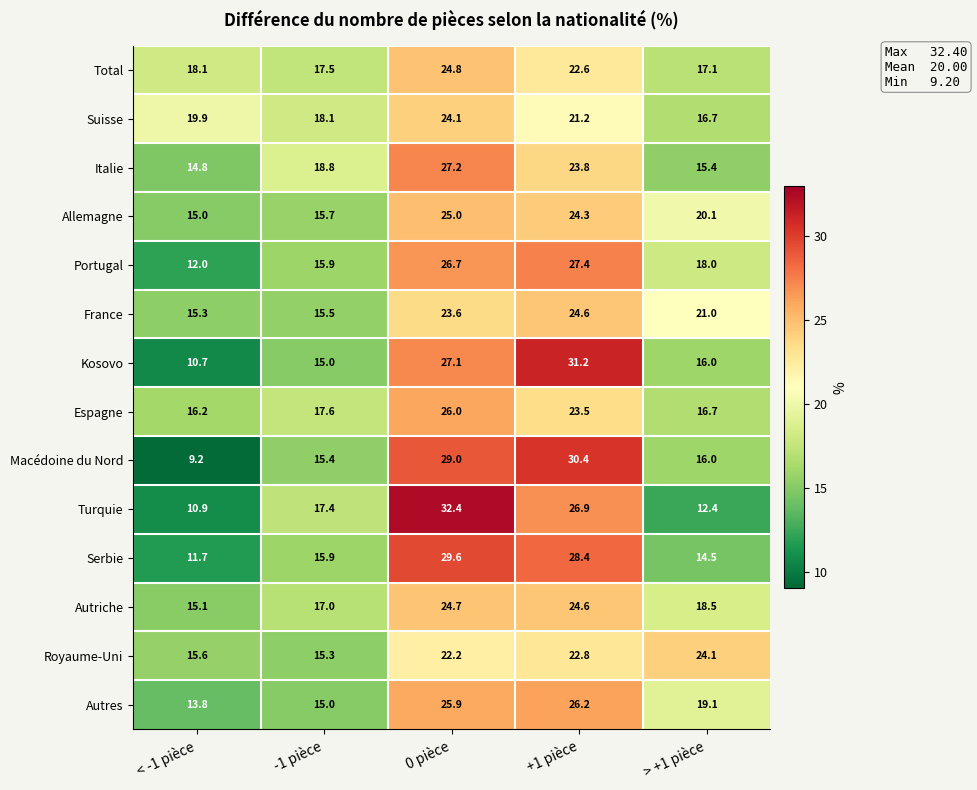

At how many categories does at least one series exceed 25?

2